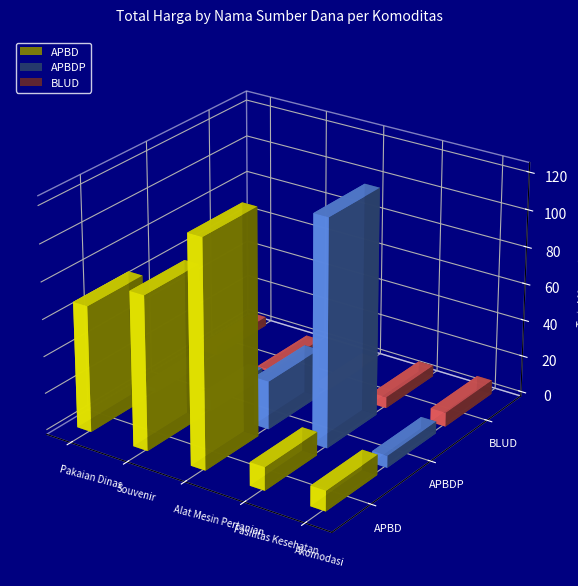

What is the spread (max minus min) of values at Pakaian Dinas?

657693425